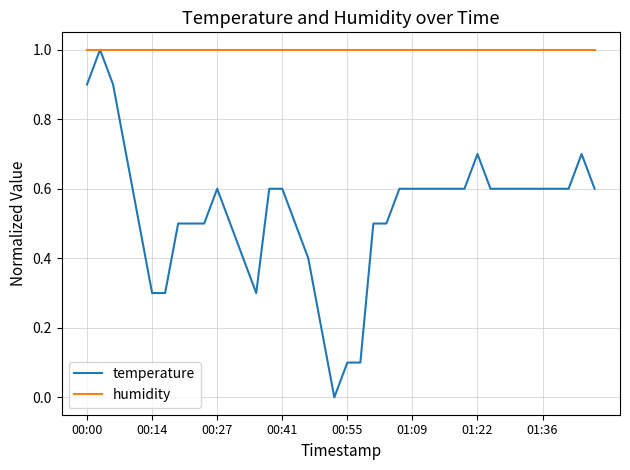

Which series has the largest total across all categories?

humidity